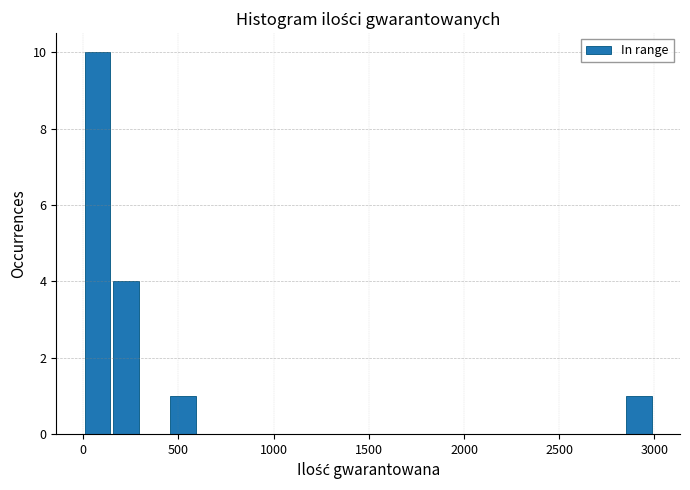

Read against the x-axis, roughly where is the centre of the tallest bar?

50